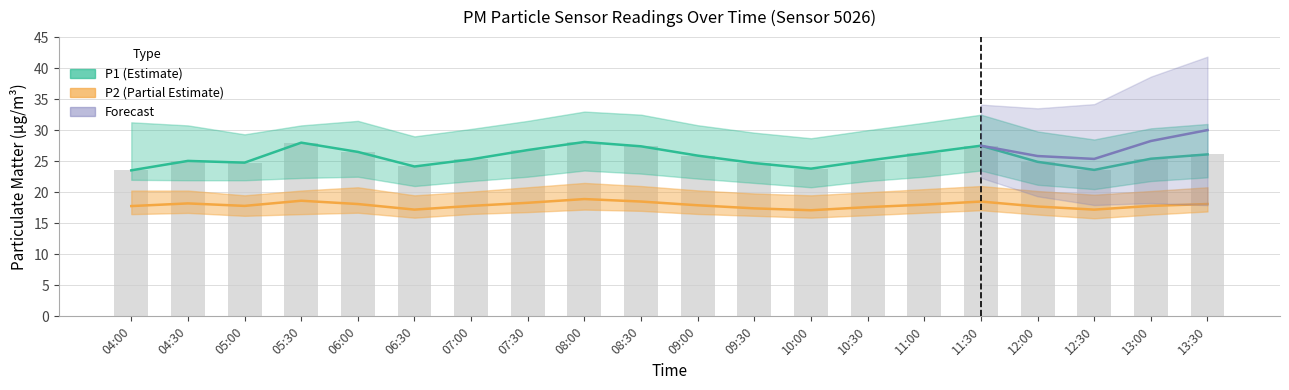

How many data points in P1_upper are above 30?

13